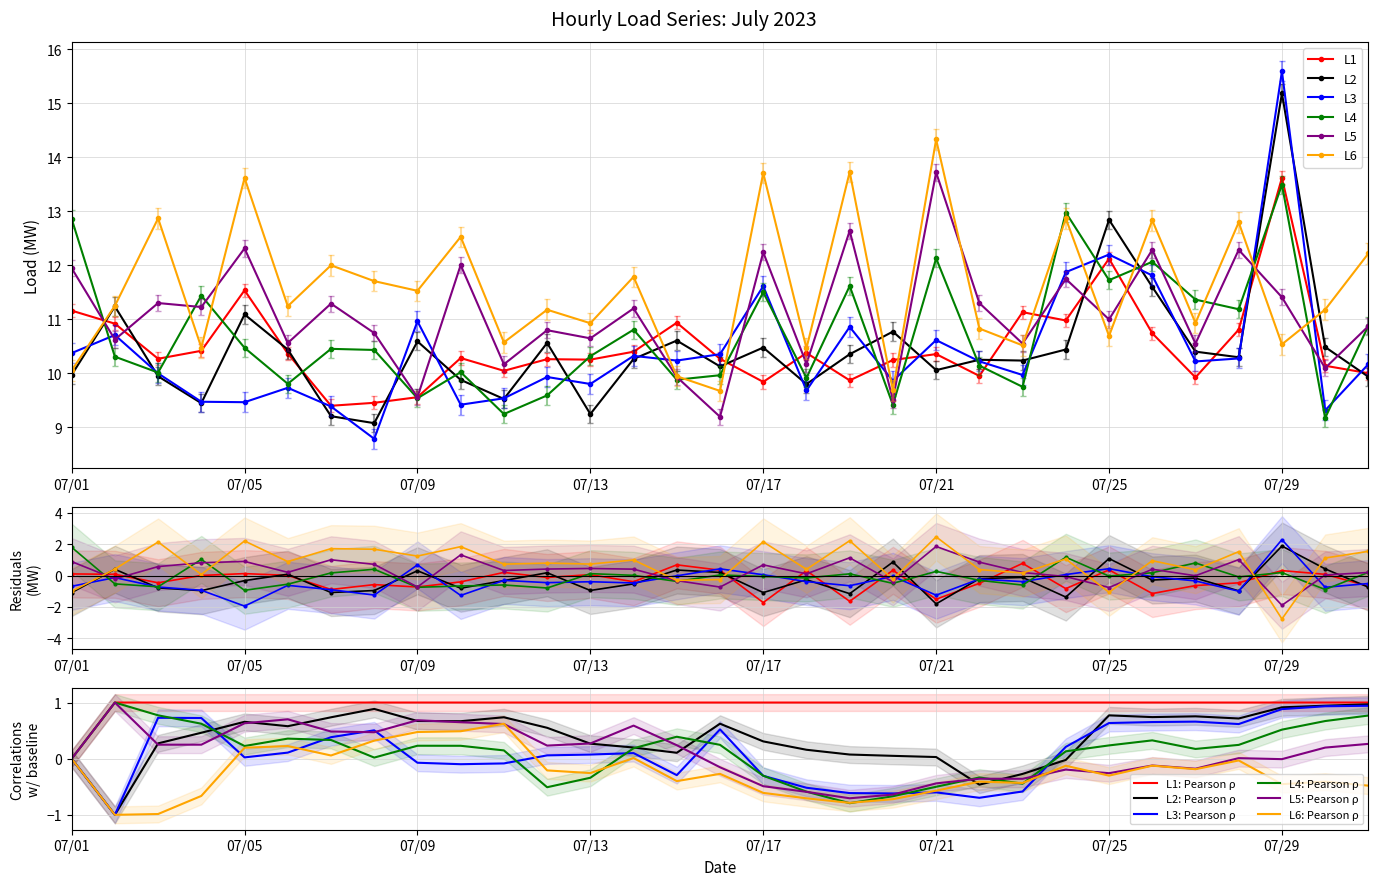

Which series has the largest total across all categories?

L6